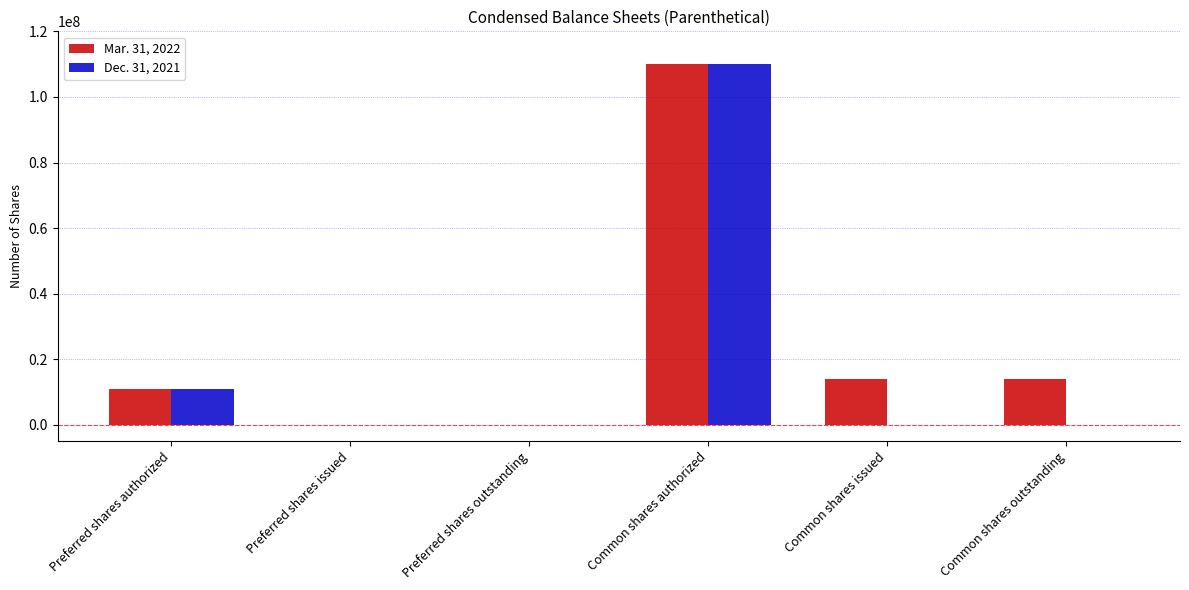

What are all the series names shown in the legend?

Mar. 31, 2022, Dec. 31, 2021